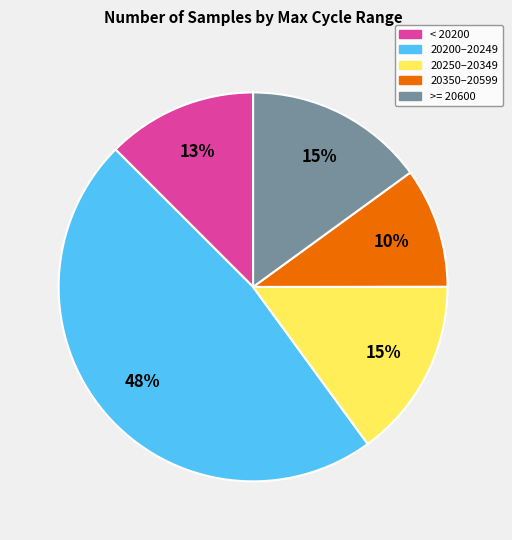

To the nearest percent, what portion does >= 20600 represent?

15%